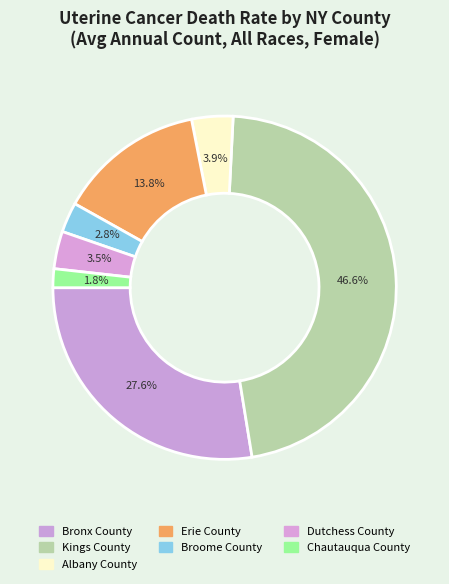

How many segments does this pie chart have?

7